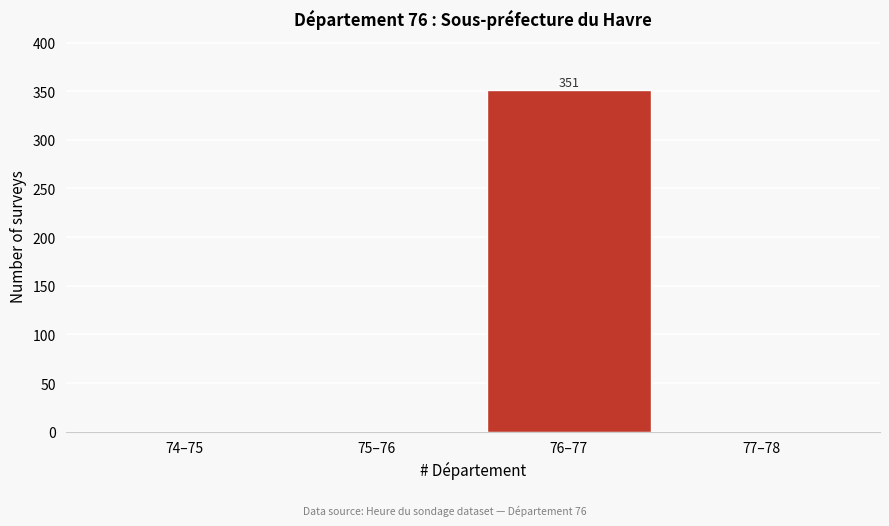

Reading left to right, what are all the values shown in this chart?

74–75=0	75–76=0	76–77=351	77–78=0